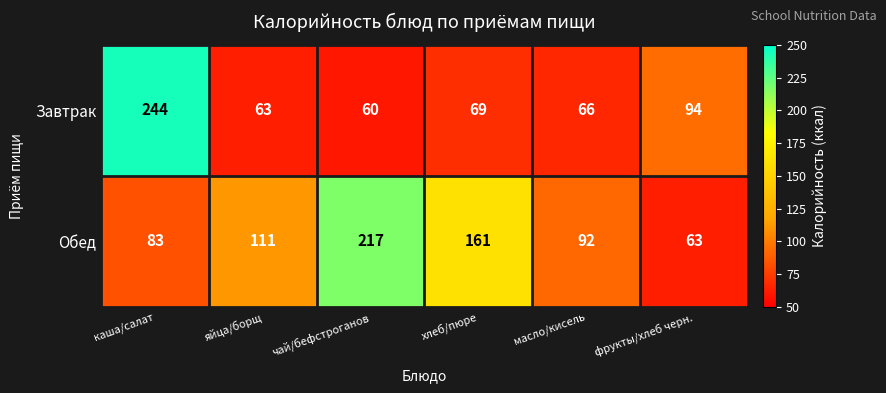

At which category is the sum across all series the highest?

каша/салат